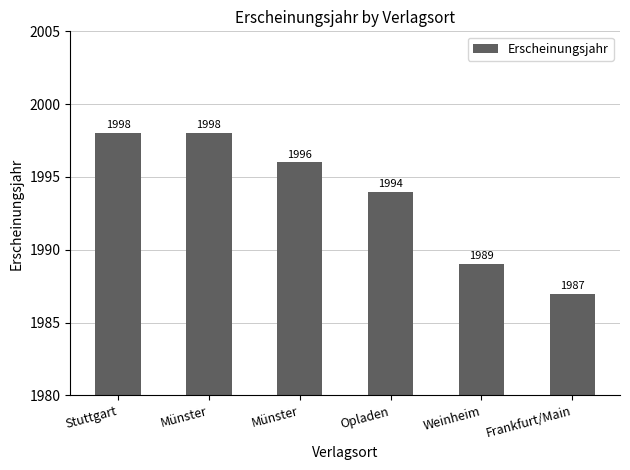

At which label is the value closest to 1992?

Opladen